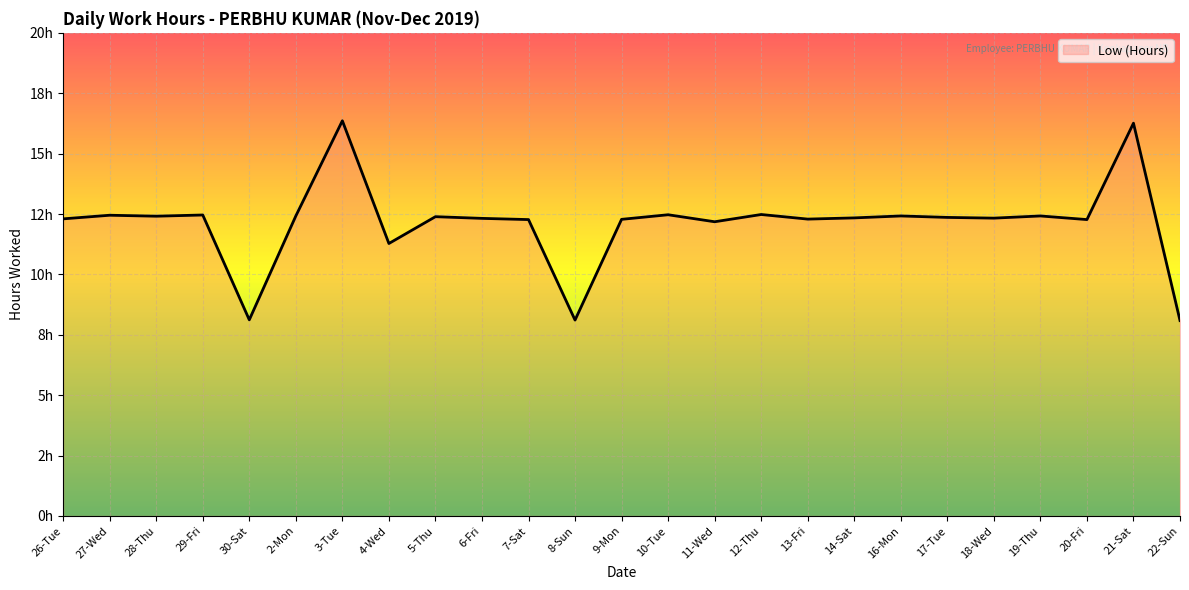

What is the average value?

12.1